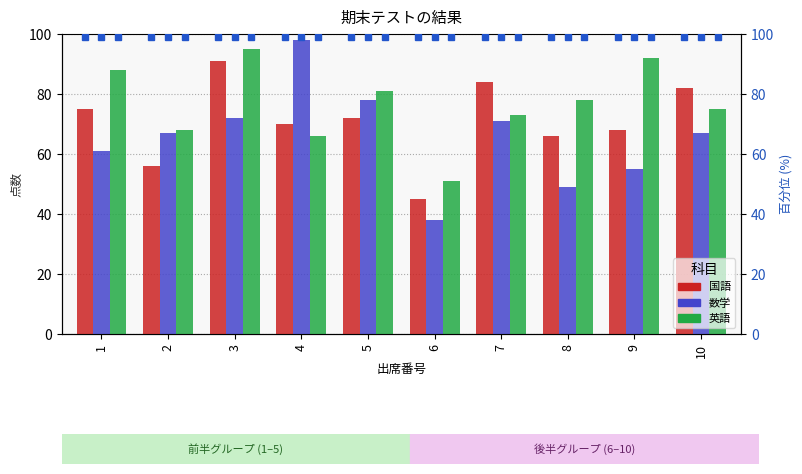

Which series has the largest total across all categories?

英語